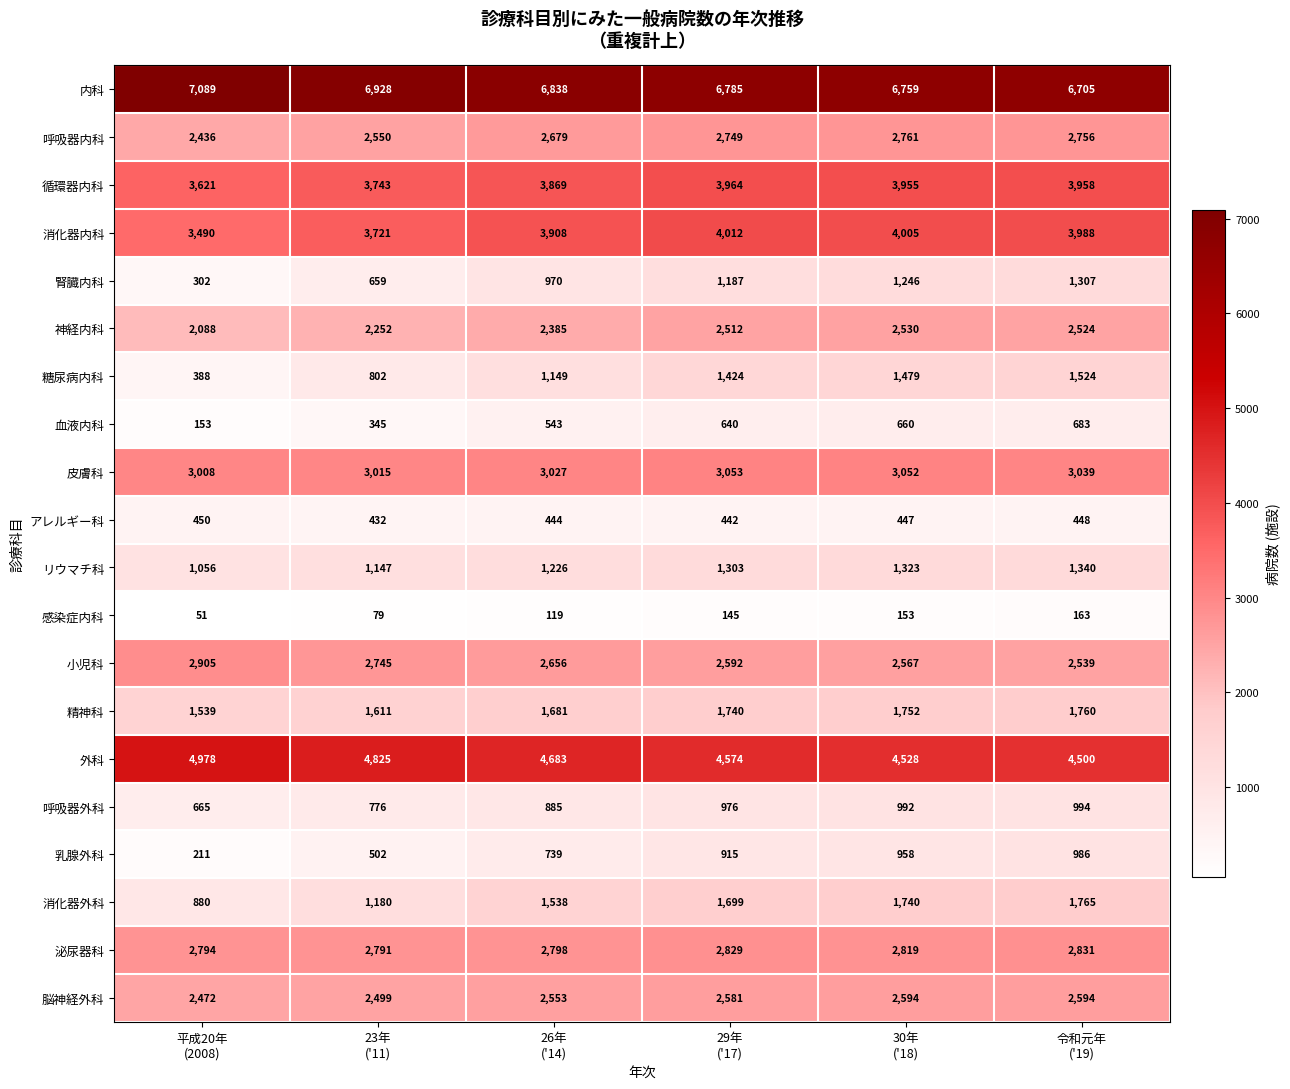

What is the difference between the second highest and second lowest values in the 糖尿病内科 series?

677